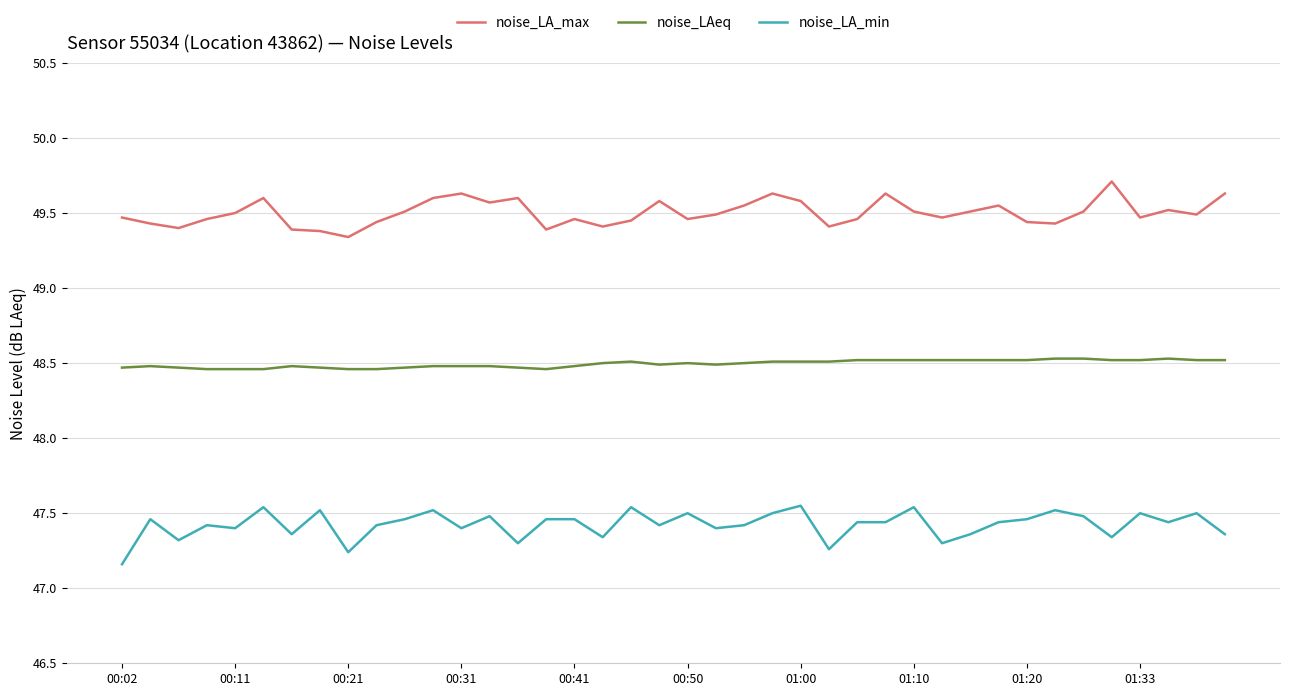

What is the greatest value displayed?

49.7